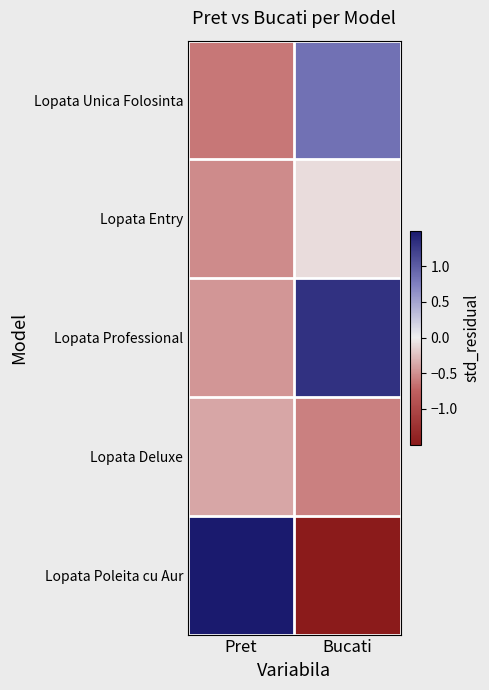

Rank the series by their average value, from lowest to highest.

Lopata Deluxe, Lopata Entry, Lopata Unica Folosinta, Lopata Poleita cu Aur, Lopata Professional